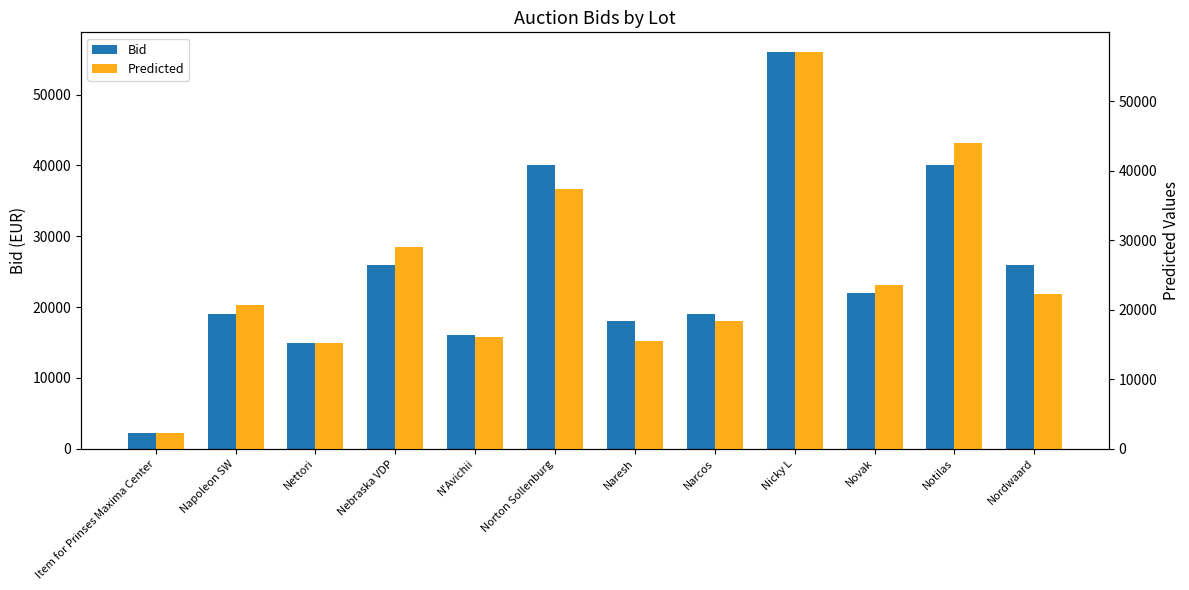

How many values in the Bid series exceed 22000?

5